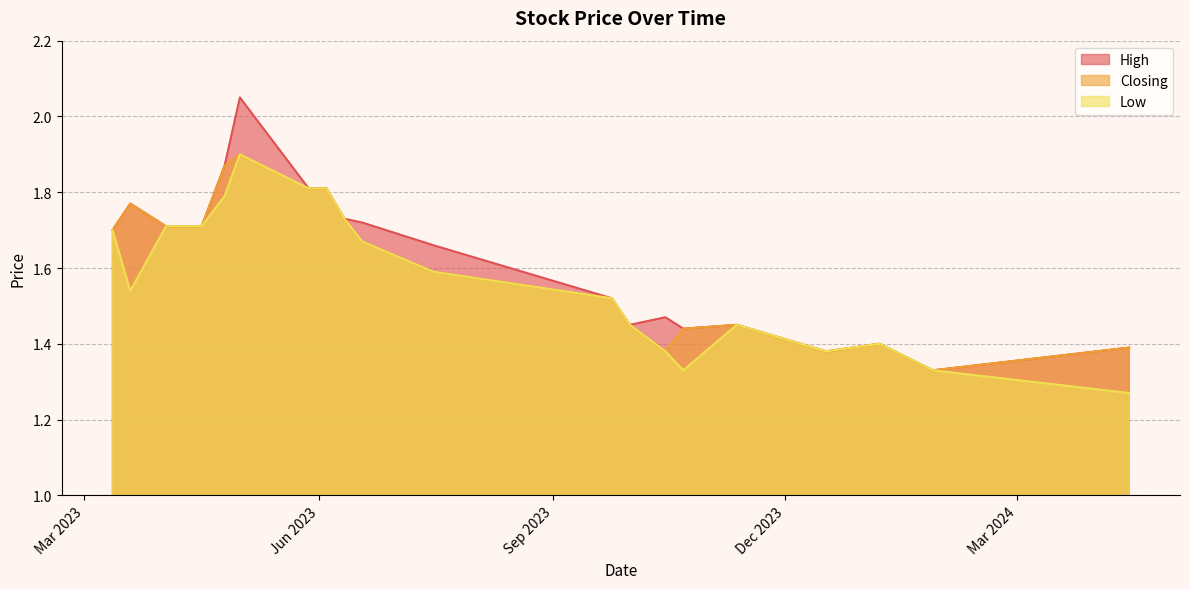

Which series has the widest spread of values?

High